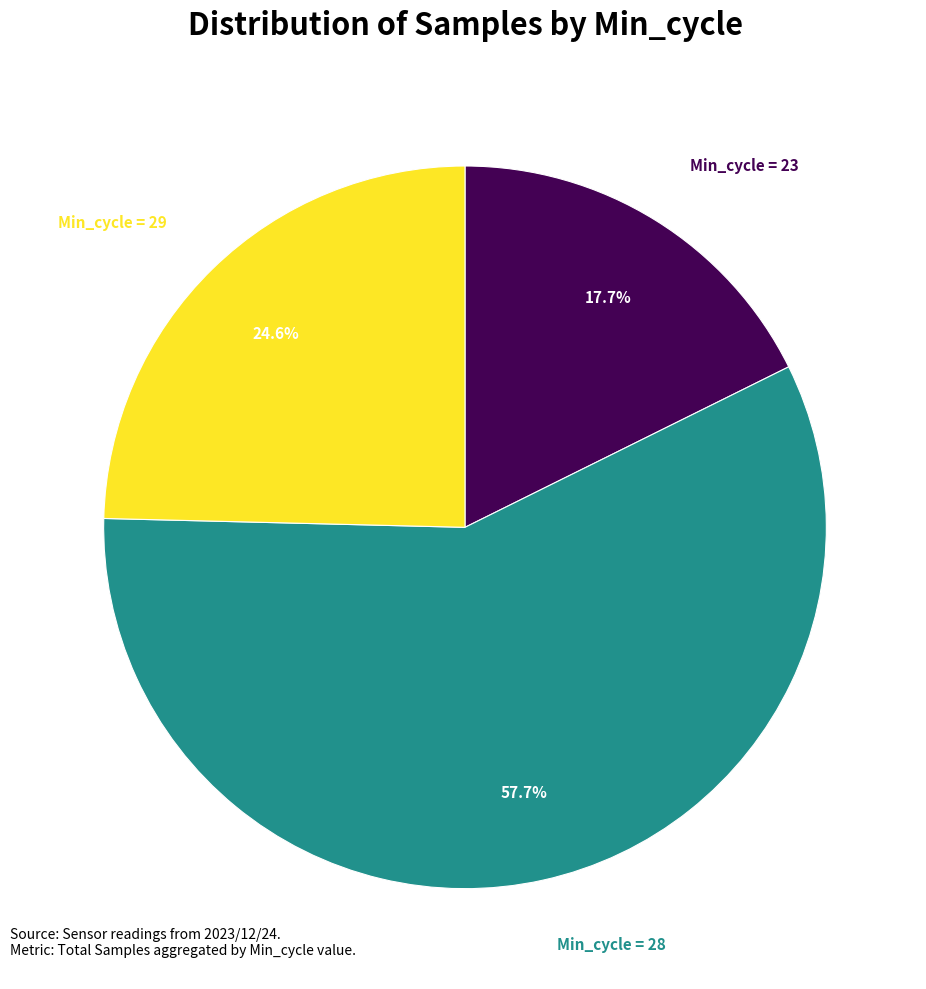

Is there a majority slice in this chart?

Yes